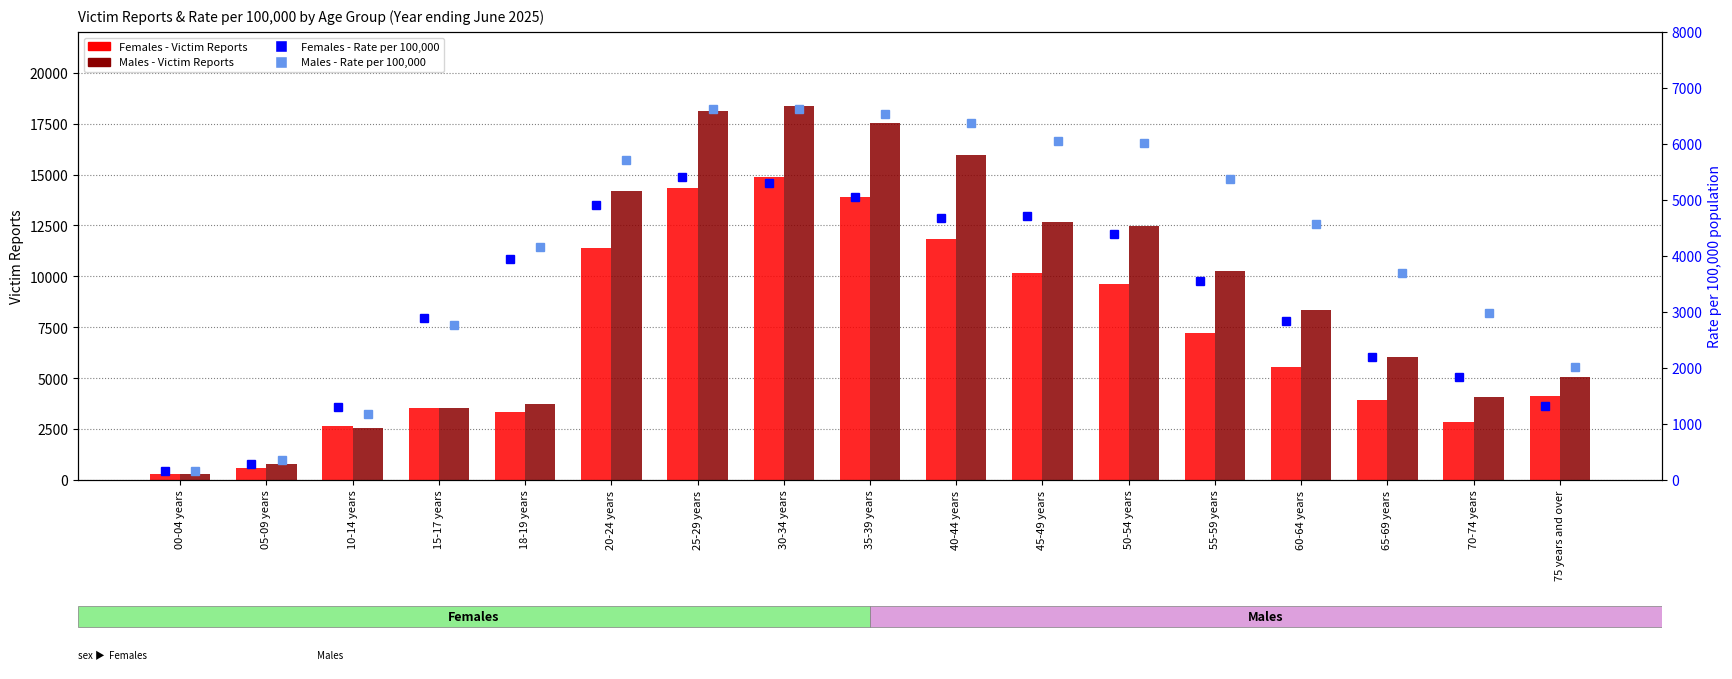

Reading left to right, transcribe all the data shown in this chart.

Females - Victim Reports: 304.0	574.0	2676.0	3545.0	3362.0	11397.0	14348.0	14876.0	13892.0	11854.0	10170.0	9613.0	7195.0	5572.0	3930.0	2833.0	4131.0
Males - Victim Reports: 315.0	766.0	2553.0	3558.0	3719.0	14180.0	18116.0	18363.0	17528.0	15936.0	12688.0	12491.0	10271.0	8363.0	6030.0	4078.0	5060.0
Females - Rate per 100,000: 156.9	287.2	1308.3	2888.6	3949.8	4903.1	5402.9	5300.5	5060.8	4672.3	4721.3	4398.9	3555.5	2846.9	2196.2	1831.4	1327.7
Males - Rate per 100,000: 155.0	364.6	1182.1	2760.8	4154.1	5705.9	6628.8	6626.6	6527.8	6372.2	6049.5	6010.2	5371.6	4575.5	3704.2	2976.3	2018.5